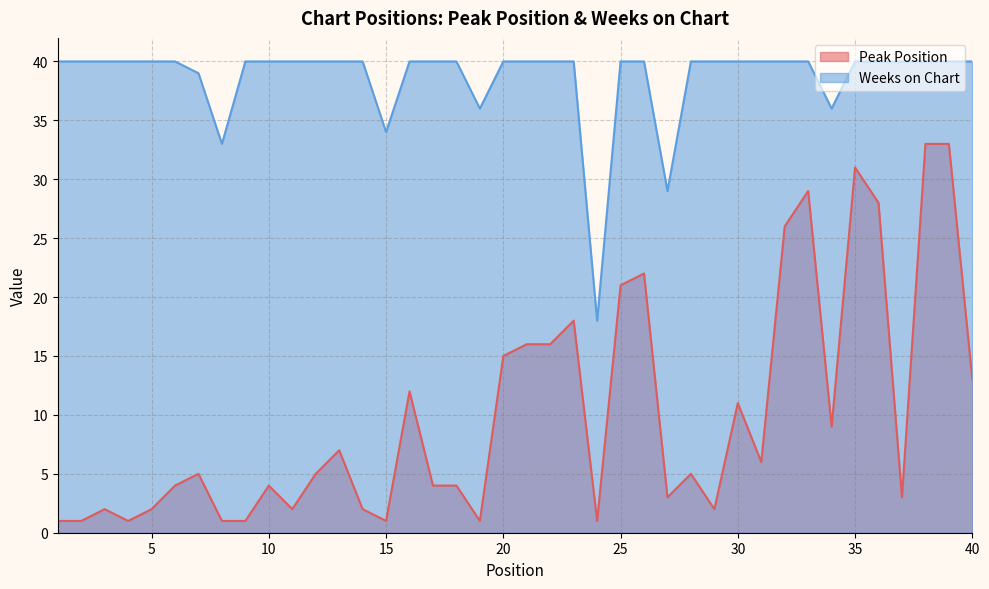

Which category has the lowest value in the Peak Position series?

1